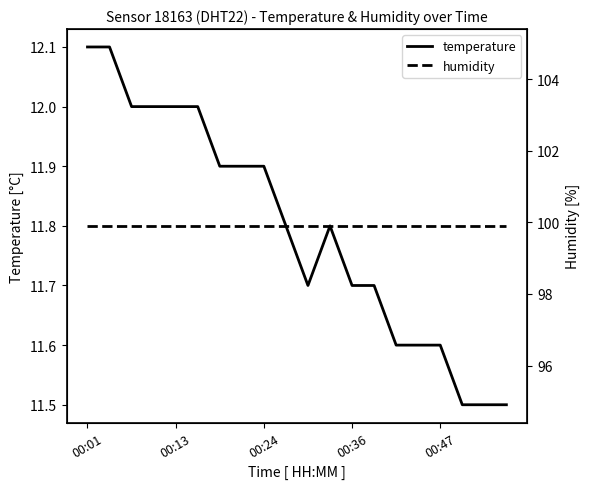

Which label corresponds to the largest value in the chart?

00:01